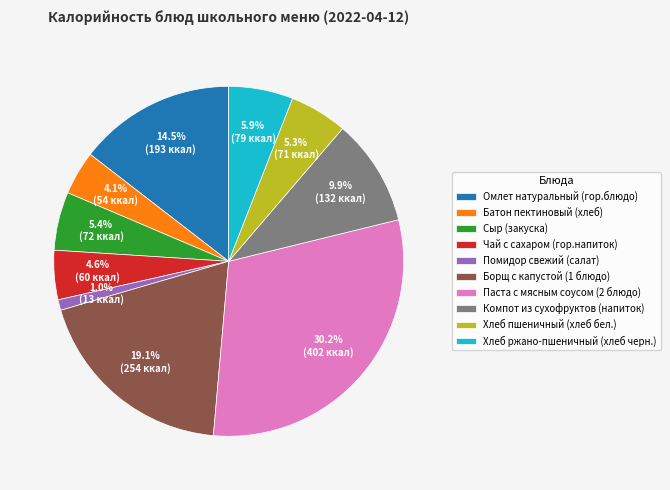

Is there a majority slice in this chart?

No